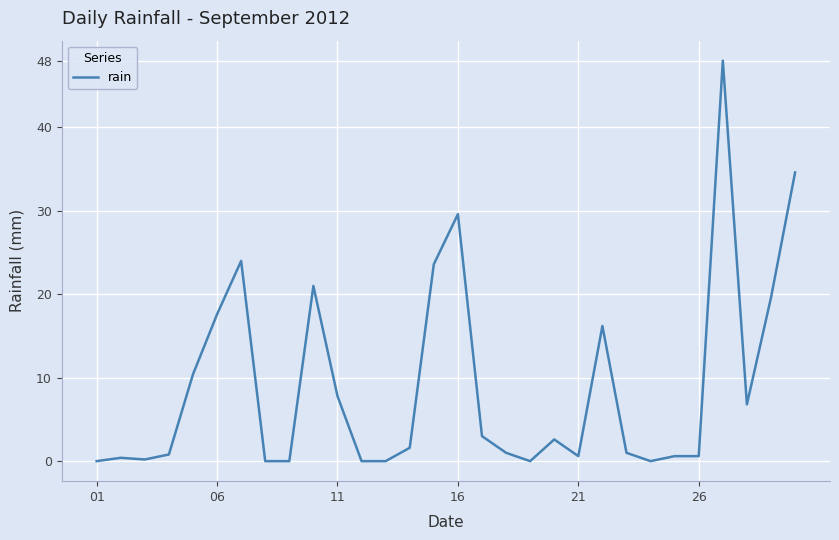

What is the difference between the maximum and minimum values?

48.0